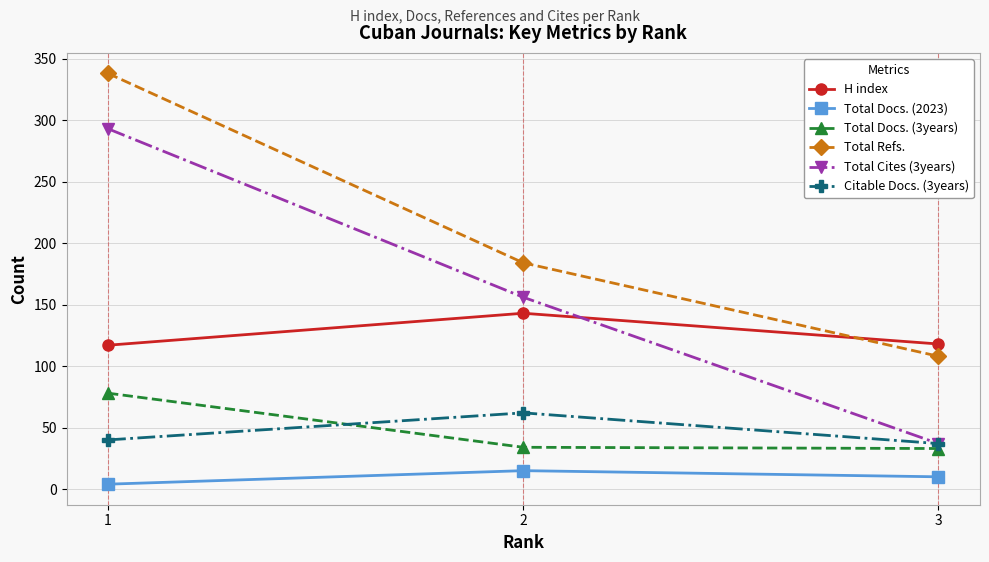

Is this an area chart (filled region under the line)?

No